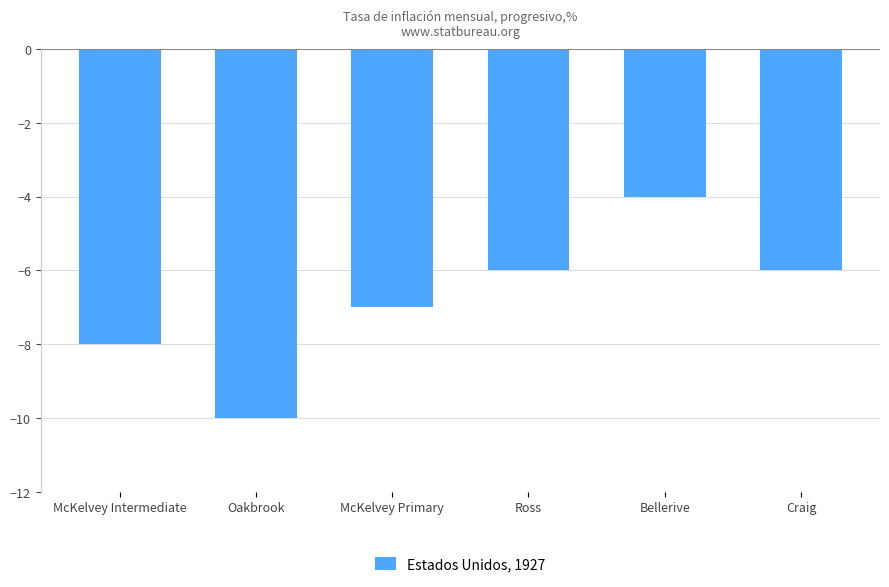

Which category has the highest value across all series?

Bellerive